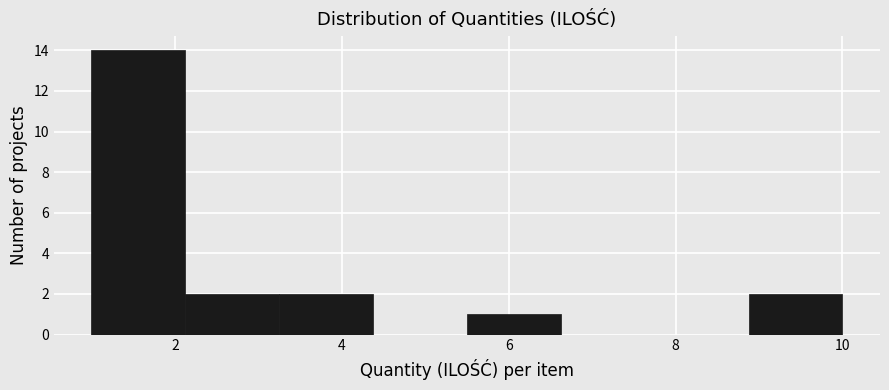

How tall is the bar that spans 8.8 to 10.0 on the x-axis? Neither the bar edges nor the heights are printed on the chart, so give them approximately, as read against the axes.

2